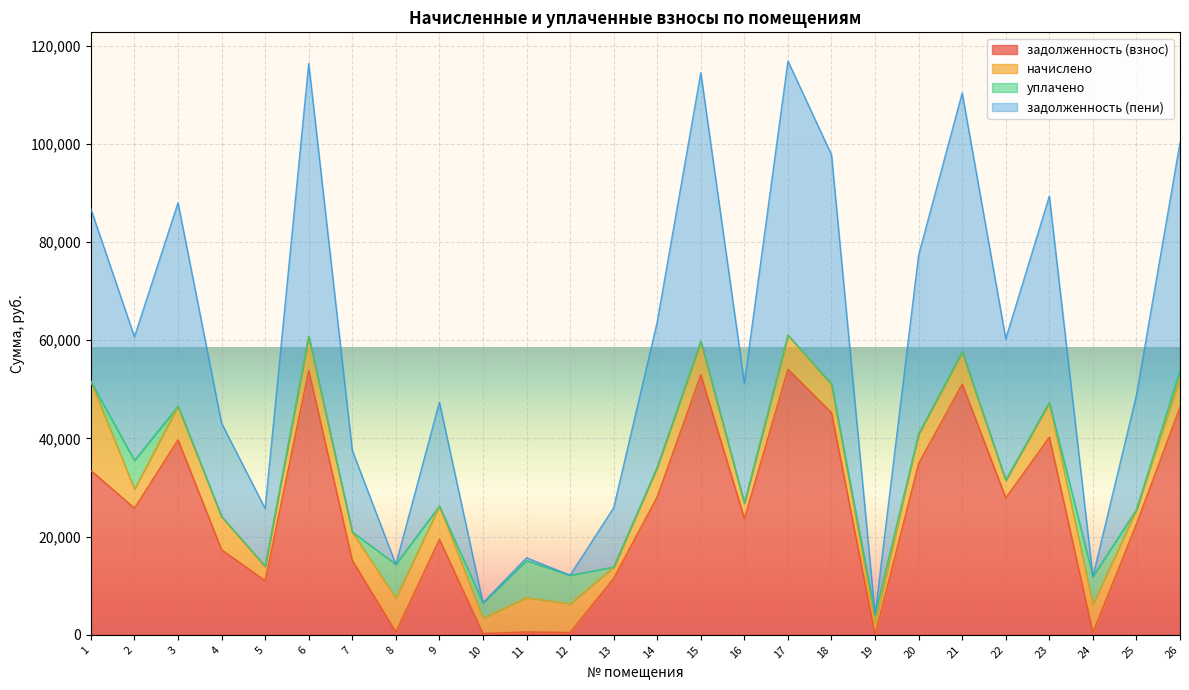

What is the sum of all задолженность (пени) values?

1527162.2